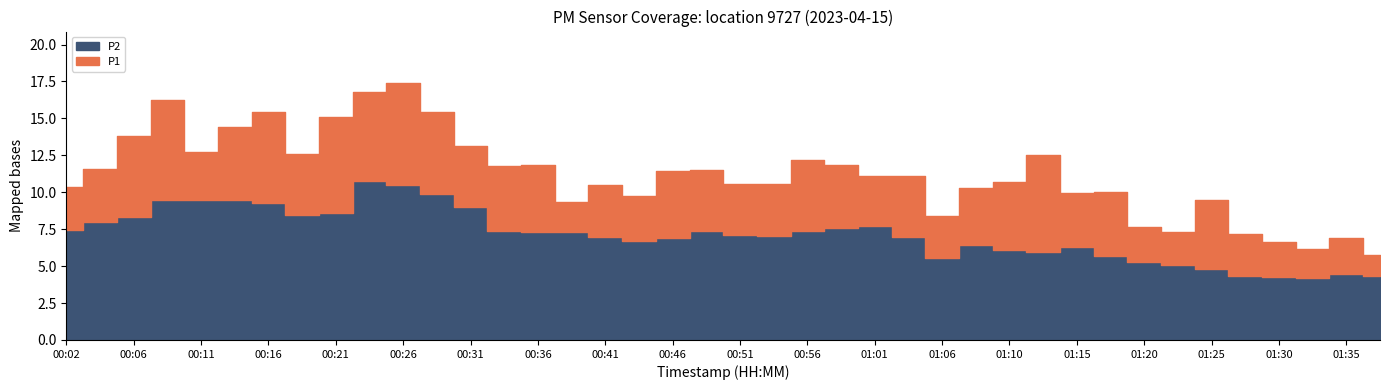

True or false: P2 and P1 cross at least once.

False